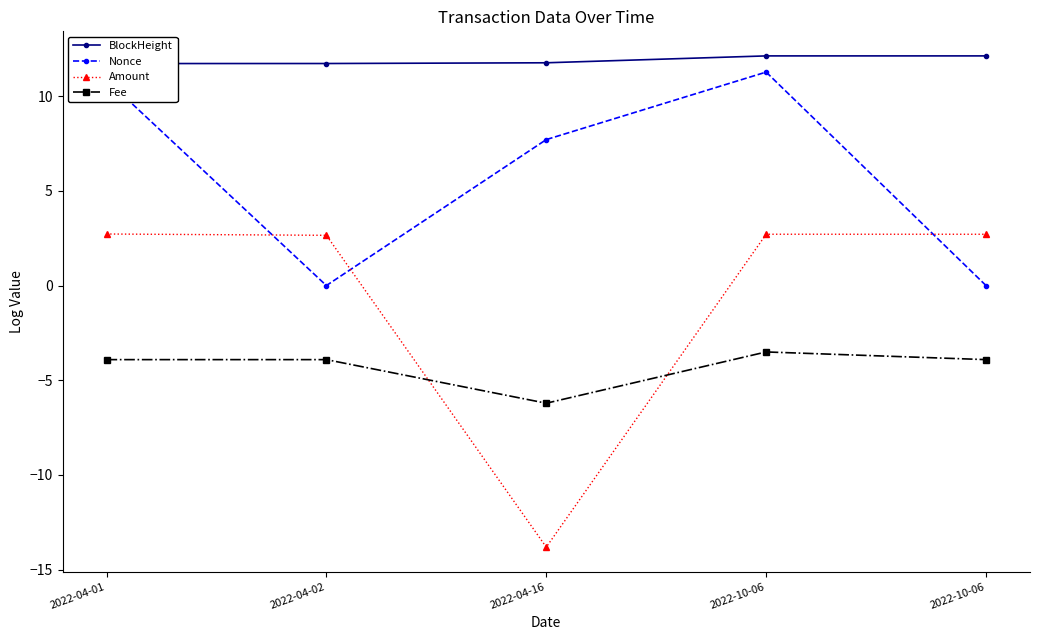

Which category has the lowest value in the BlockHeight series?

2022-04-01